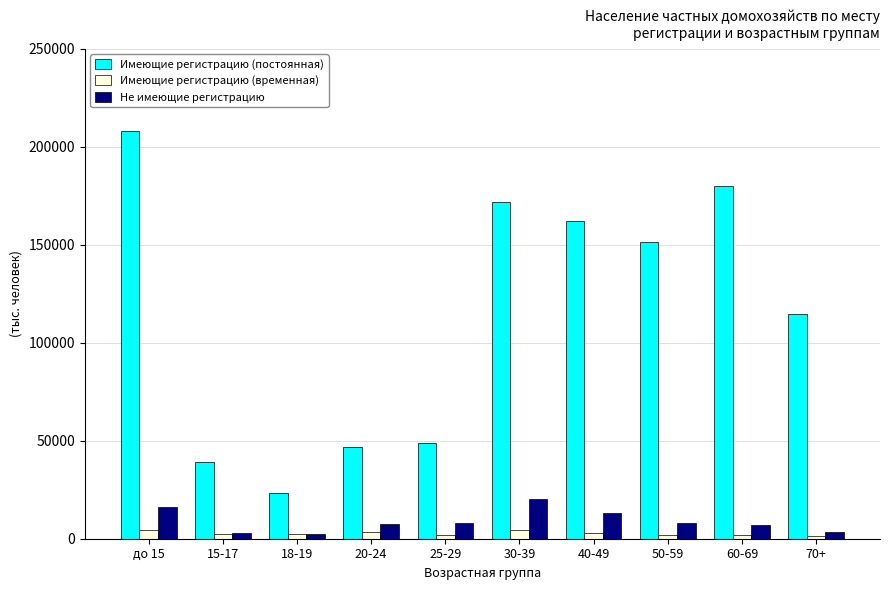

Where does the Имеющие регистрацию (постоянная) series first go above 151326?

до 15